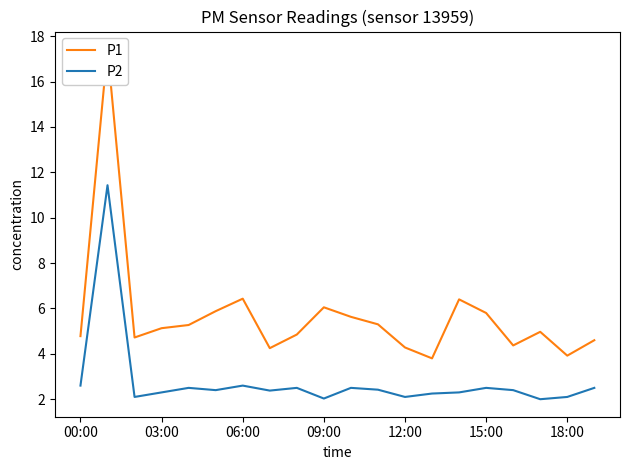

Is it true that P2 equals 2.3 at 03:00?

True